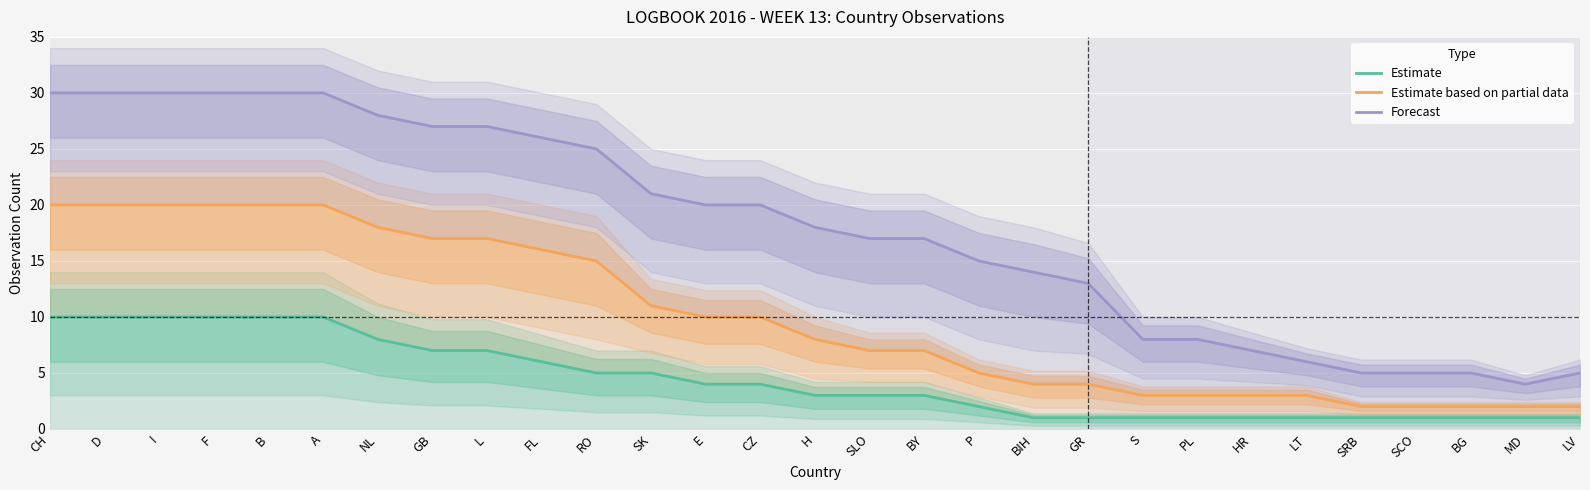

Is the value of Estimate at E greater than the value of Estimate based on partial data at LT?

Yes